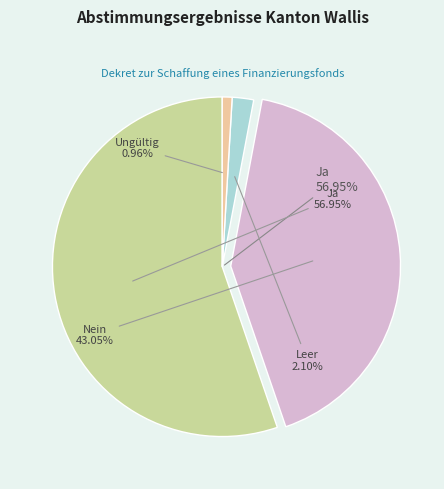

How much of the chart is everything except Ja?

44.7%